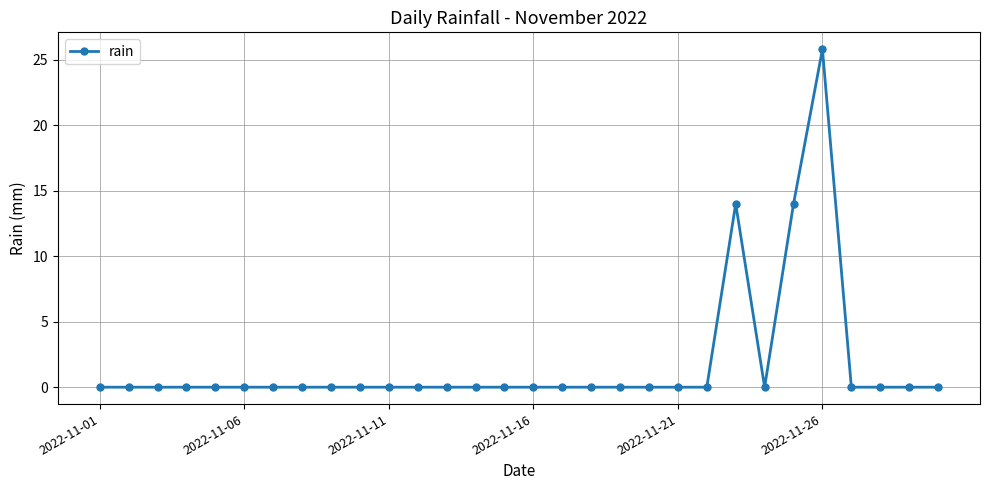

What is the average value?

1.8